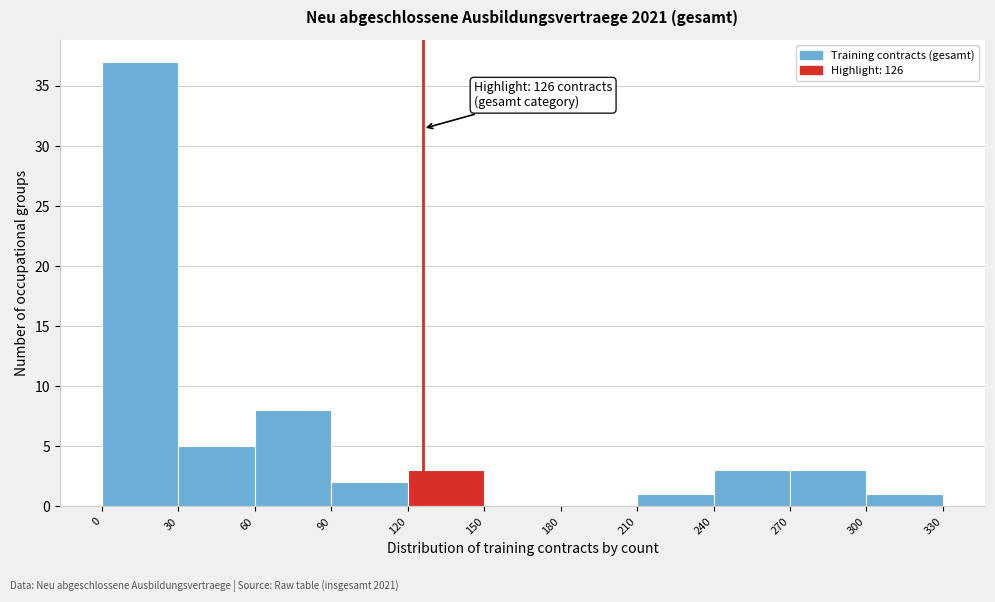

Which range on the x-axis has the tallest bar?

0 to 30